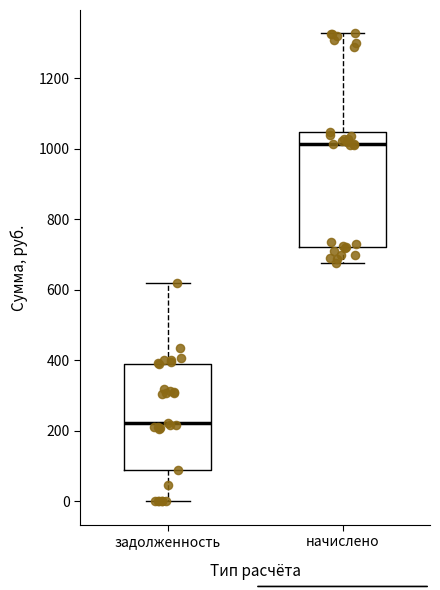

Reading left to right, transcribe this box plot: for each box, give where its median line is, the range the box spans, and where its two whiskers end, as read against the y-axis. The values are not printed on the chart, so give them approximately, as read against the axis.

задолженность: median 220, box 80 to 400, whiskers 0 to 620
начислено: median 1020, box 720 to 1040, whiskers 680 to 1320